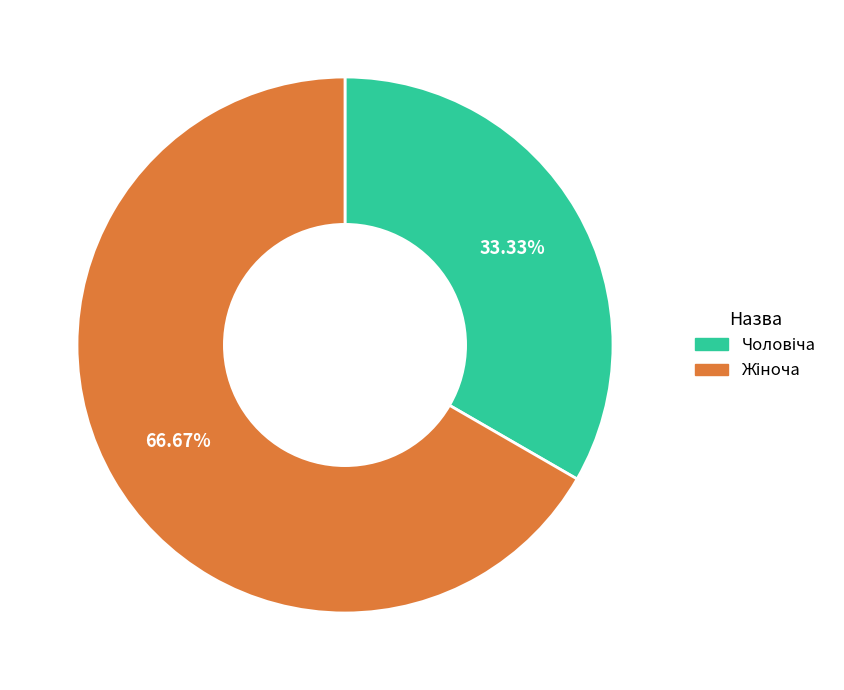

Is there a majority slice in this chart?

Yes